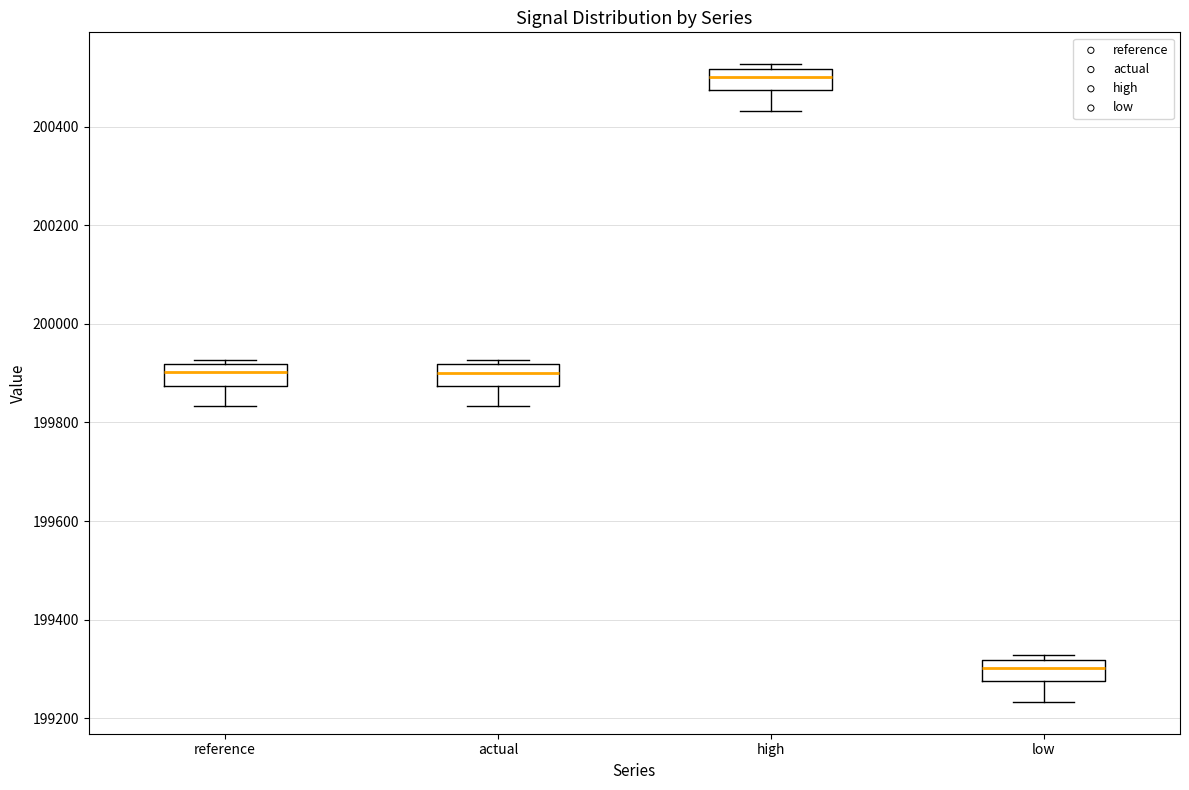

Reading left to right, read every box against the y-axis: the position of its median line, the range the box covers, and the ends of its whiskers. The values are not printed on the chart, so give them approximately, as read against the axis.

reference: median 199900, box 199880 to 199920, whiskers 199840 to 199920 (just above the box's upper edge)
actual: median 199900, box 199880 to 199920, whiskers 199840 to 199920 (just above the box's upper edge)
high: median 200500, box 200480 to 200520, whiskers 200440 to 200520 (just above the box's upper edge)
low: median 199300, box 199280 to 199320, whiskers 199240 to 199320 (just above the box's upper edge)